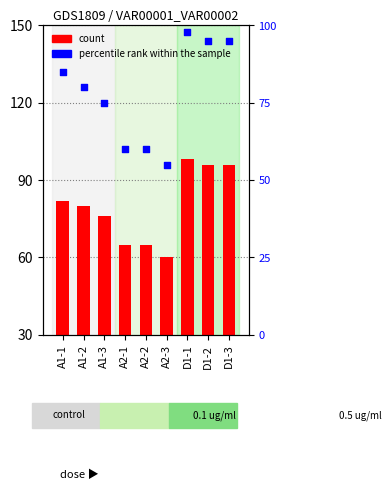

At which category is the sum across all series the highest?

D1-1